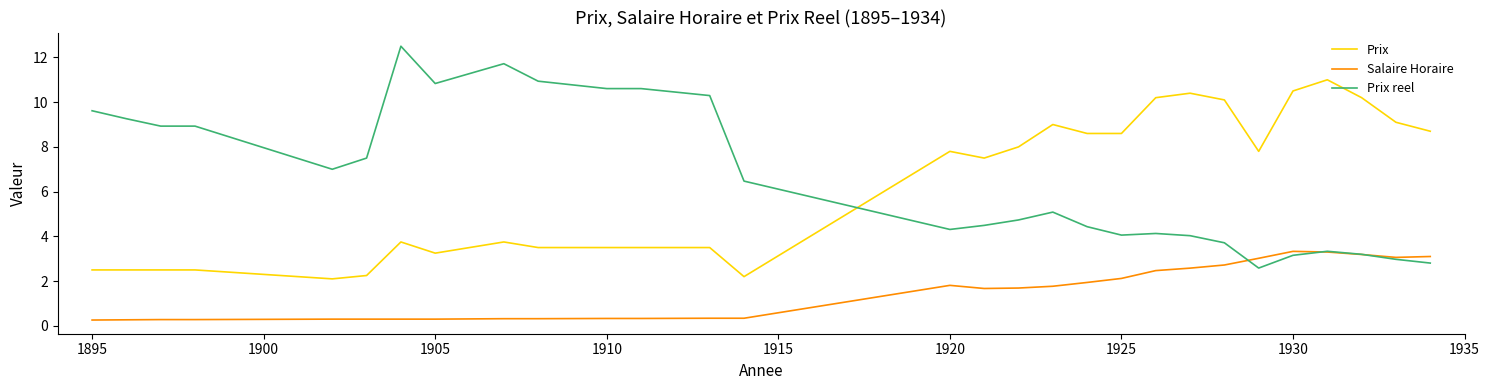

What is the lowest value of the Prix reel series?

2.6